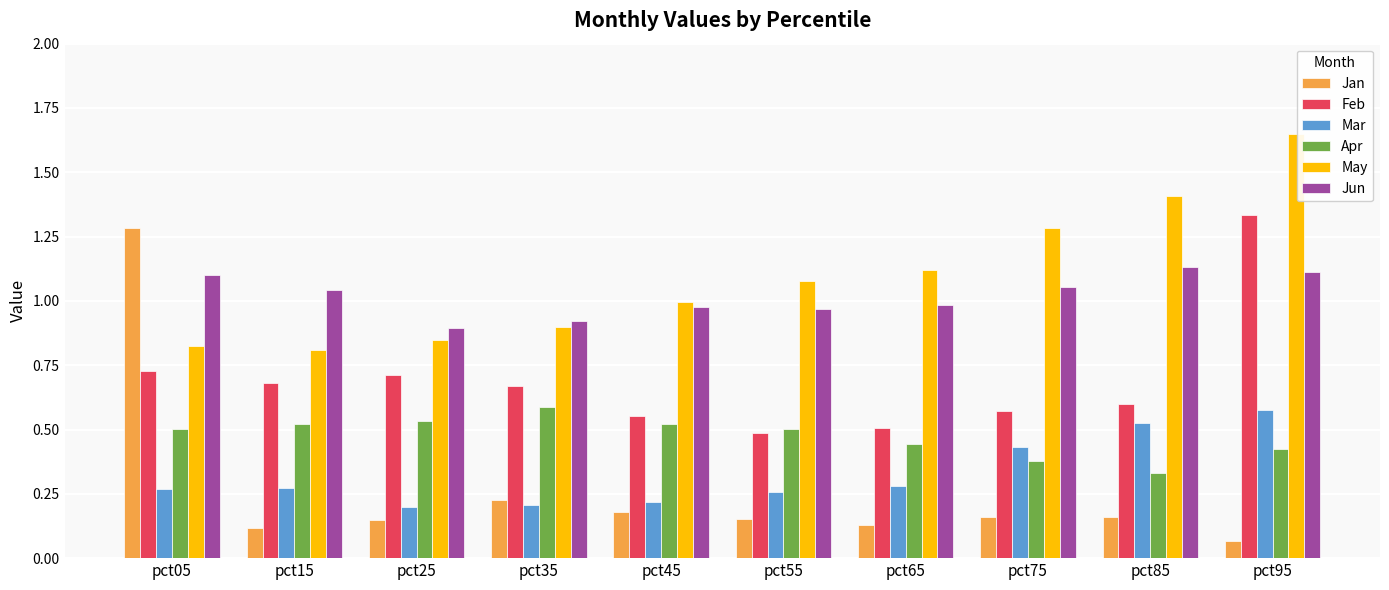

What is the spread (max minus min) of values at pct85?

1.2